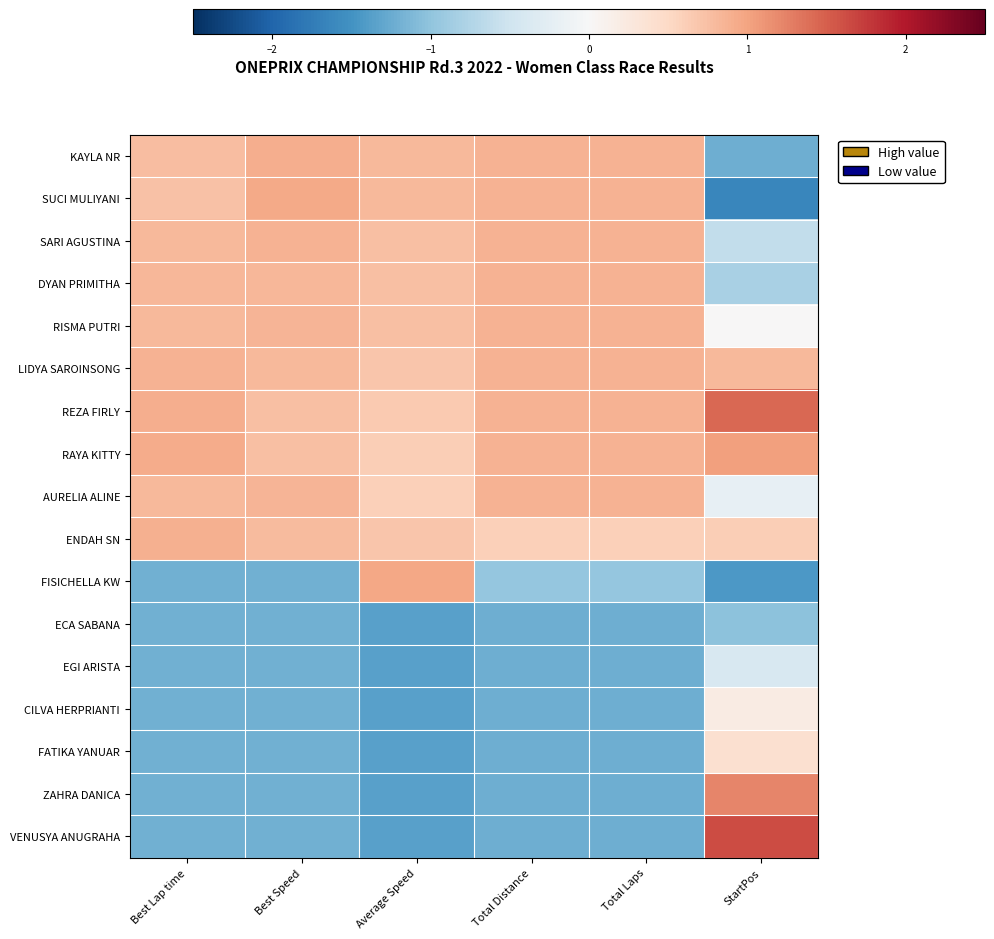

What is the spread (max minus min) of values at Best Speed?

2.1